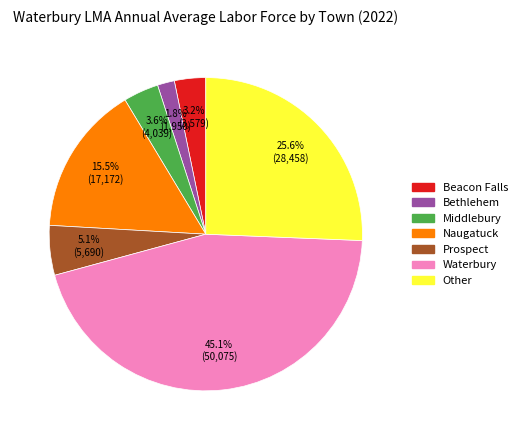

To the nearest percent, what percentage of the pie is Waterbury?

45%